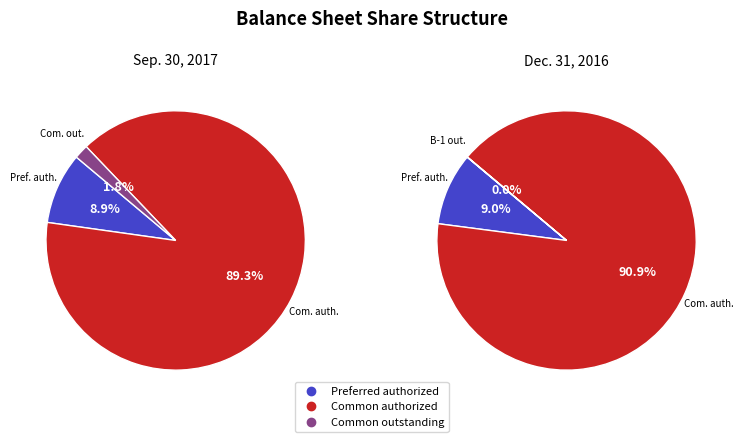

What is the smallest slice in the pie chart?

Dec. 31, 2016